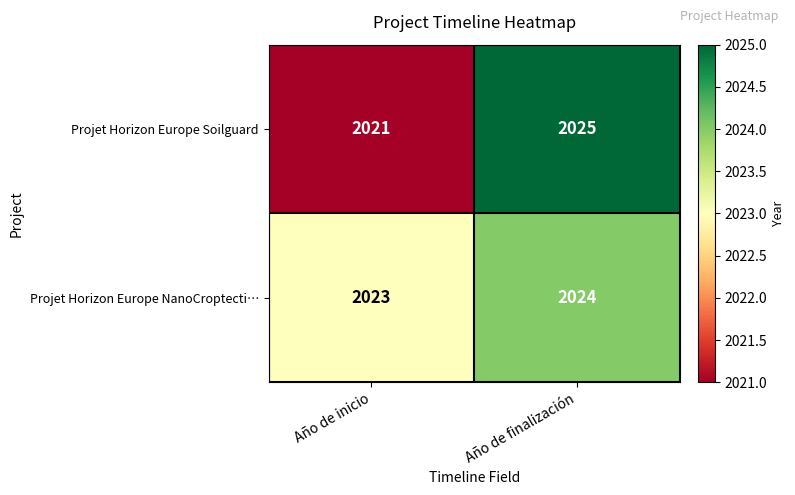

What is the sum of the Projet Horizon Europe NanoCroptecti… values at Año de finalización and Año de inicio?

4047